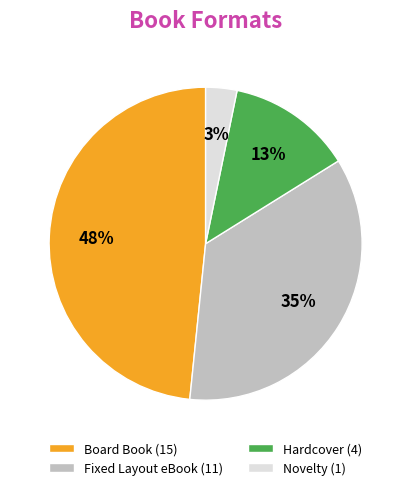

To the nearest percent, what portion does Hardcover represent?

13%